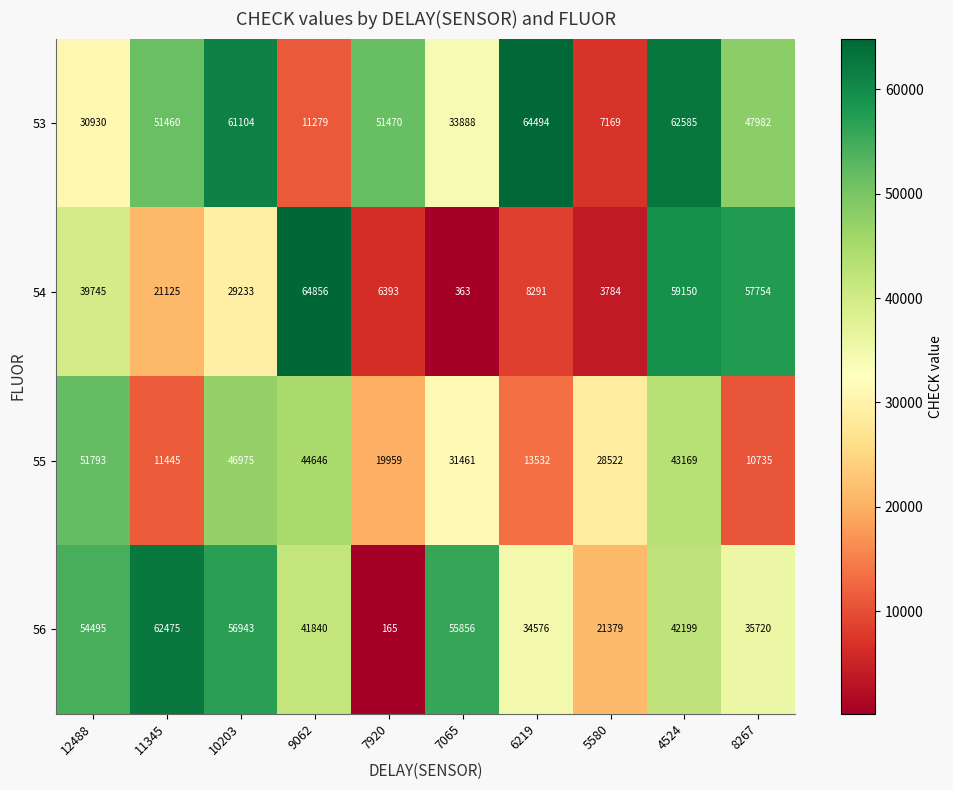

List the series in order of their peak value, highest first.

54, 53, 56, 55